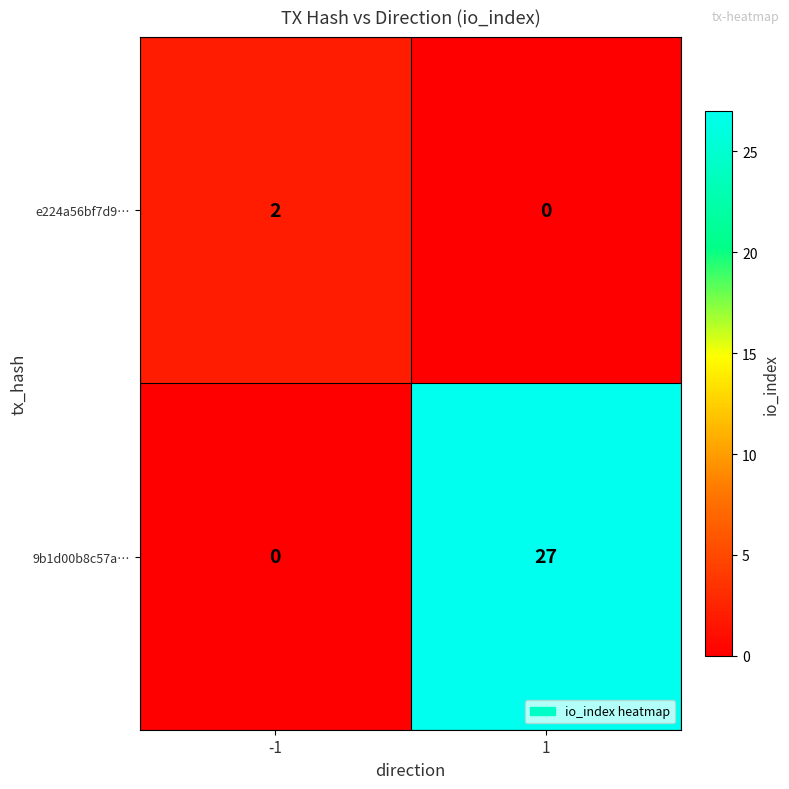

True or false: e224a56bf7d9… has a value of 2 at -1.

True